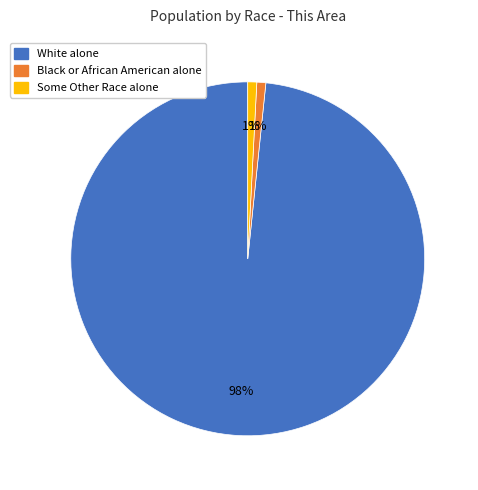

Which slice is the largest?

White alone